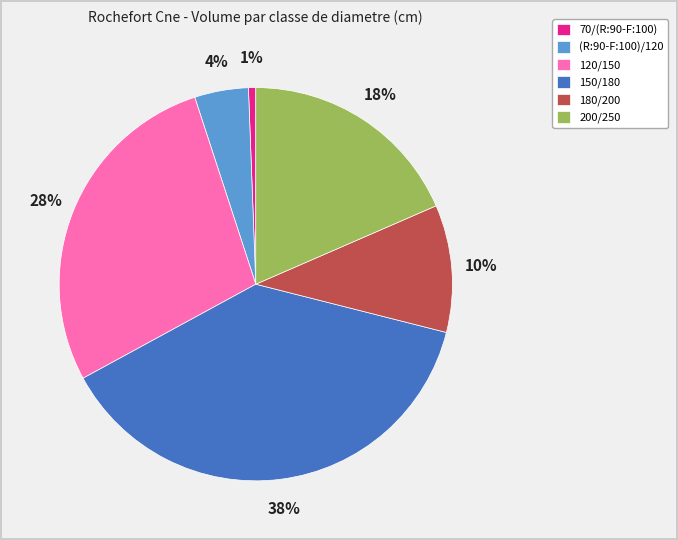

To the nearest percent, what is the average slice percentage?

17%